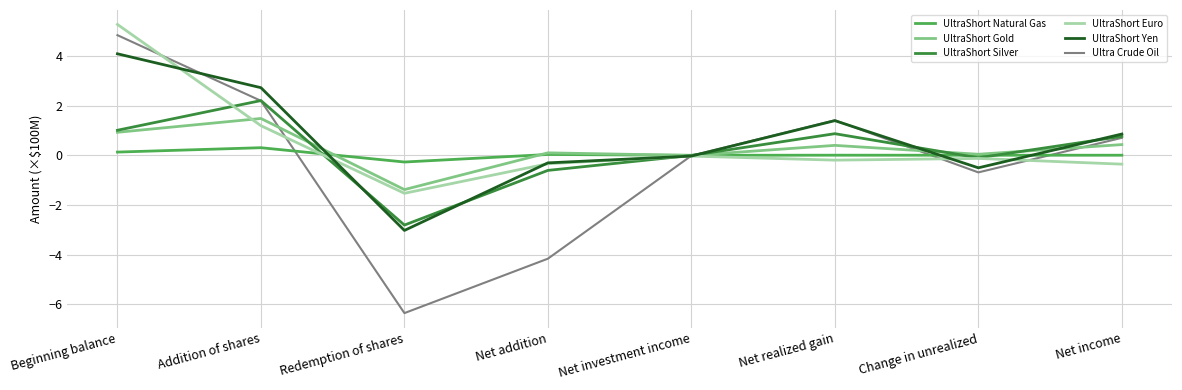

Which series changed the most between Net addition and Change in unrealized?

Ultra Crude Oil